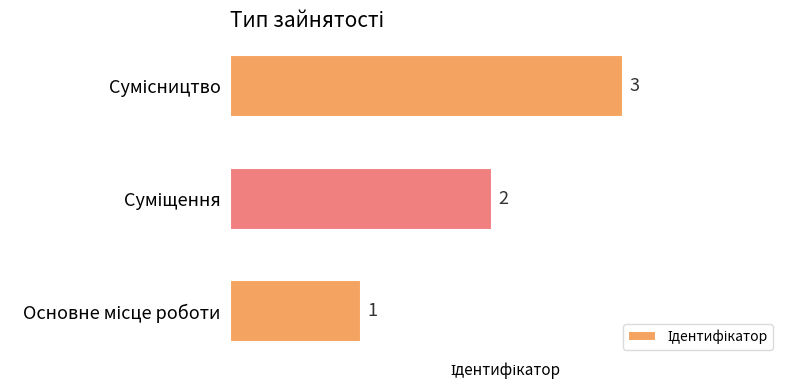

How many bars are there in total?

3